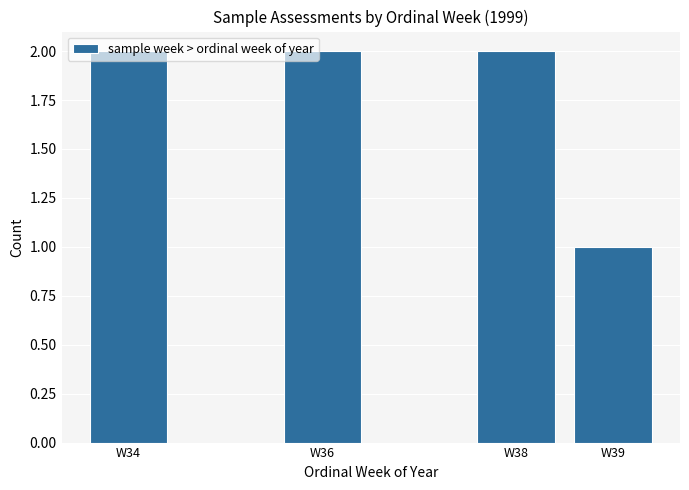

Between W39 and W36, which is larger?

W36